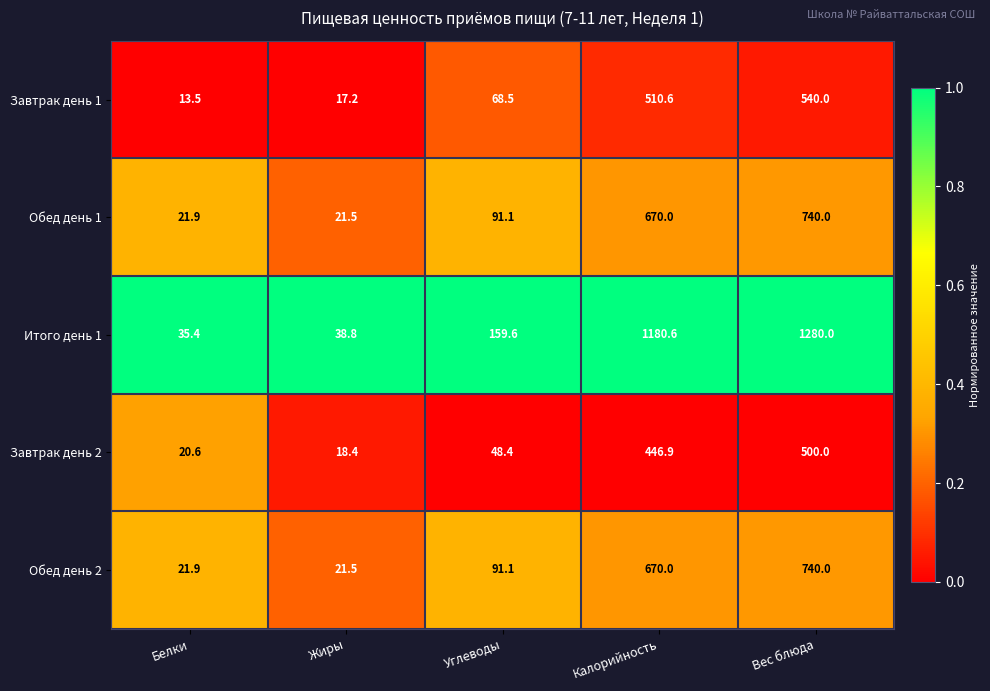

What is the approximate value of Завтрак день 1 at Углеводы?

68.5